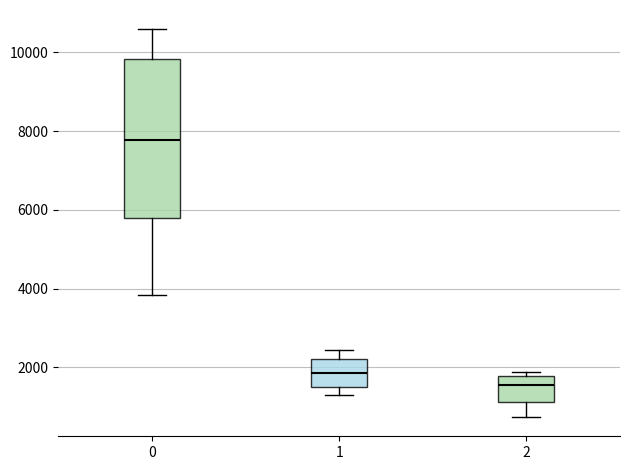

Reading left to right, read every box against the y-axis: the position of its median line, the range the box covers, and the ends of its whiskers. The values are not printed on the chart, so give them approximately, as read against the axis.

0: median 7800, box 5800 to 9800, whiskers 3800 to 10600
1: median 1800, box 1600 to 2200, whiskers 1400 to 2400
2: median 1600, box 1200 to 1800, whiskers 800 to 1800 (just above the box's upper edge)